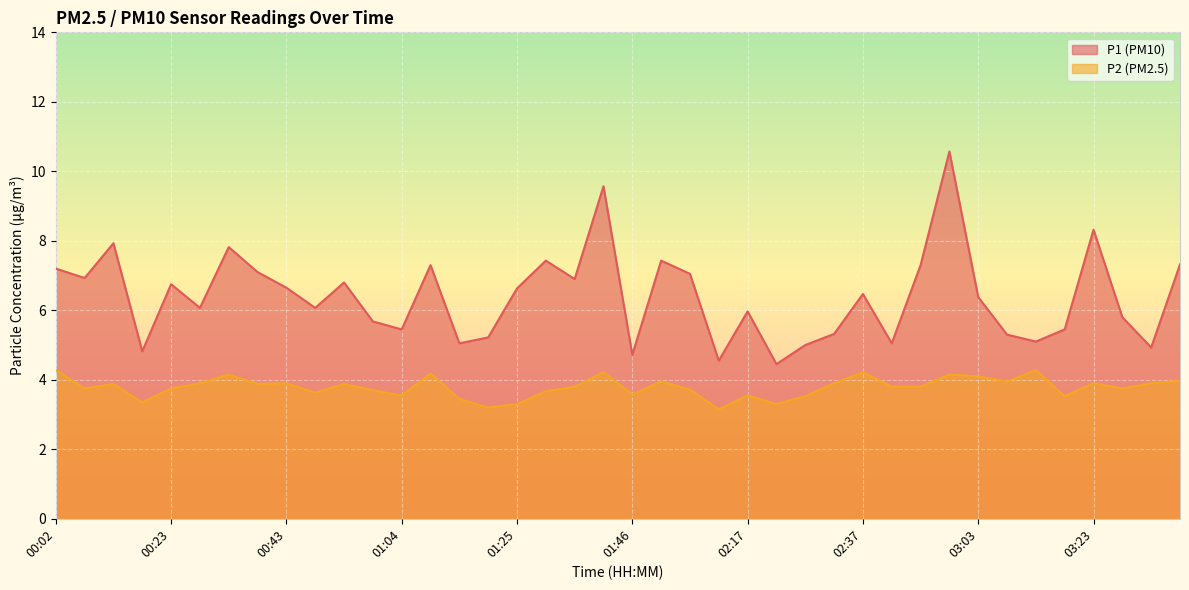

What are all the series names shown in the legend?

P1 (PM10), P2 (PM2.5)